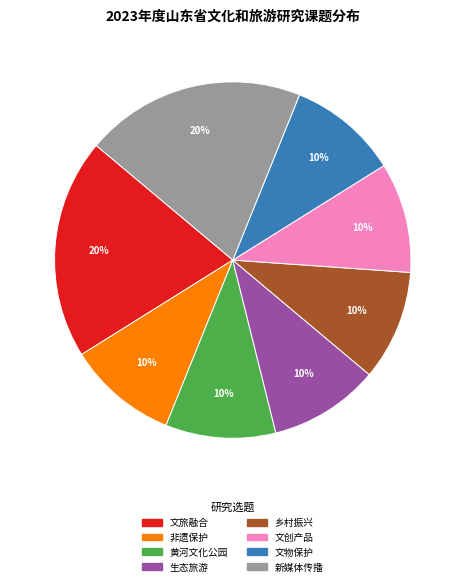

Is there a majority slice in this chart?

No